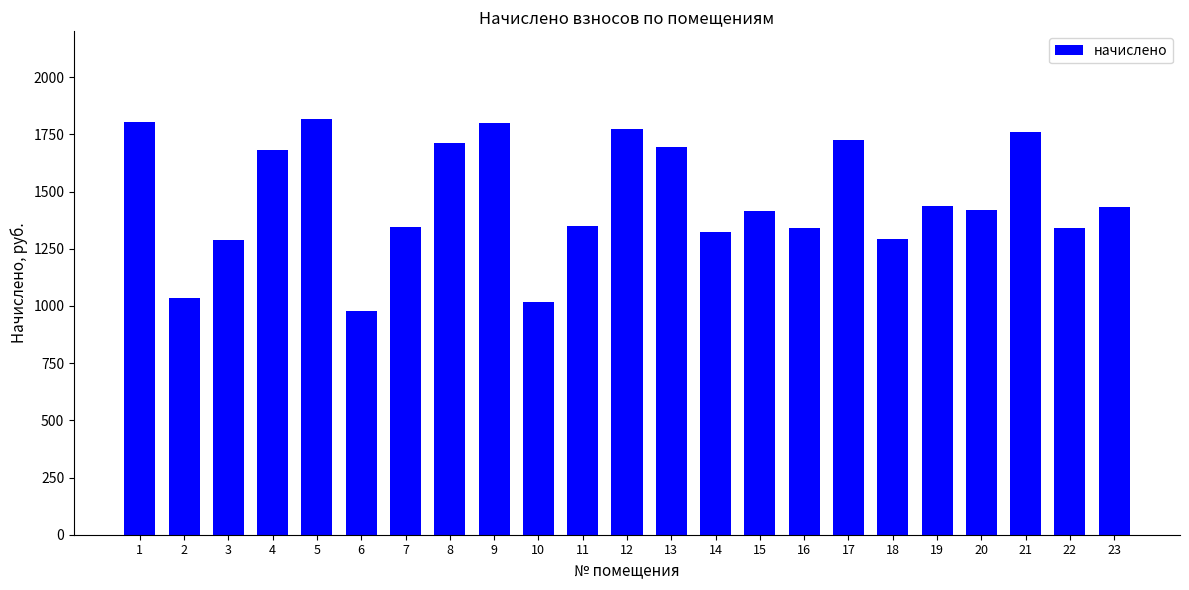

What is the value of the 3rd bar from the left?

1287.9